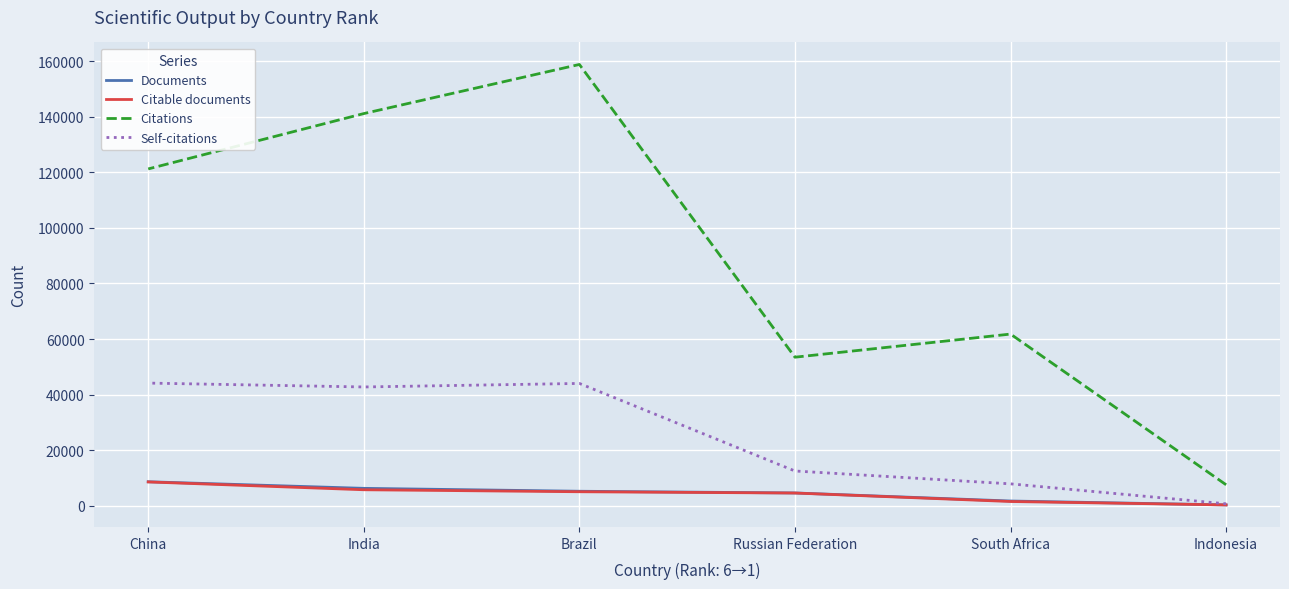

What is the total value across all series at China?

182501